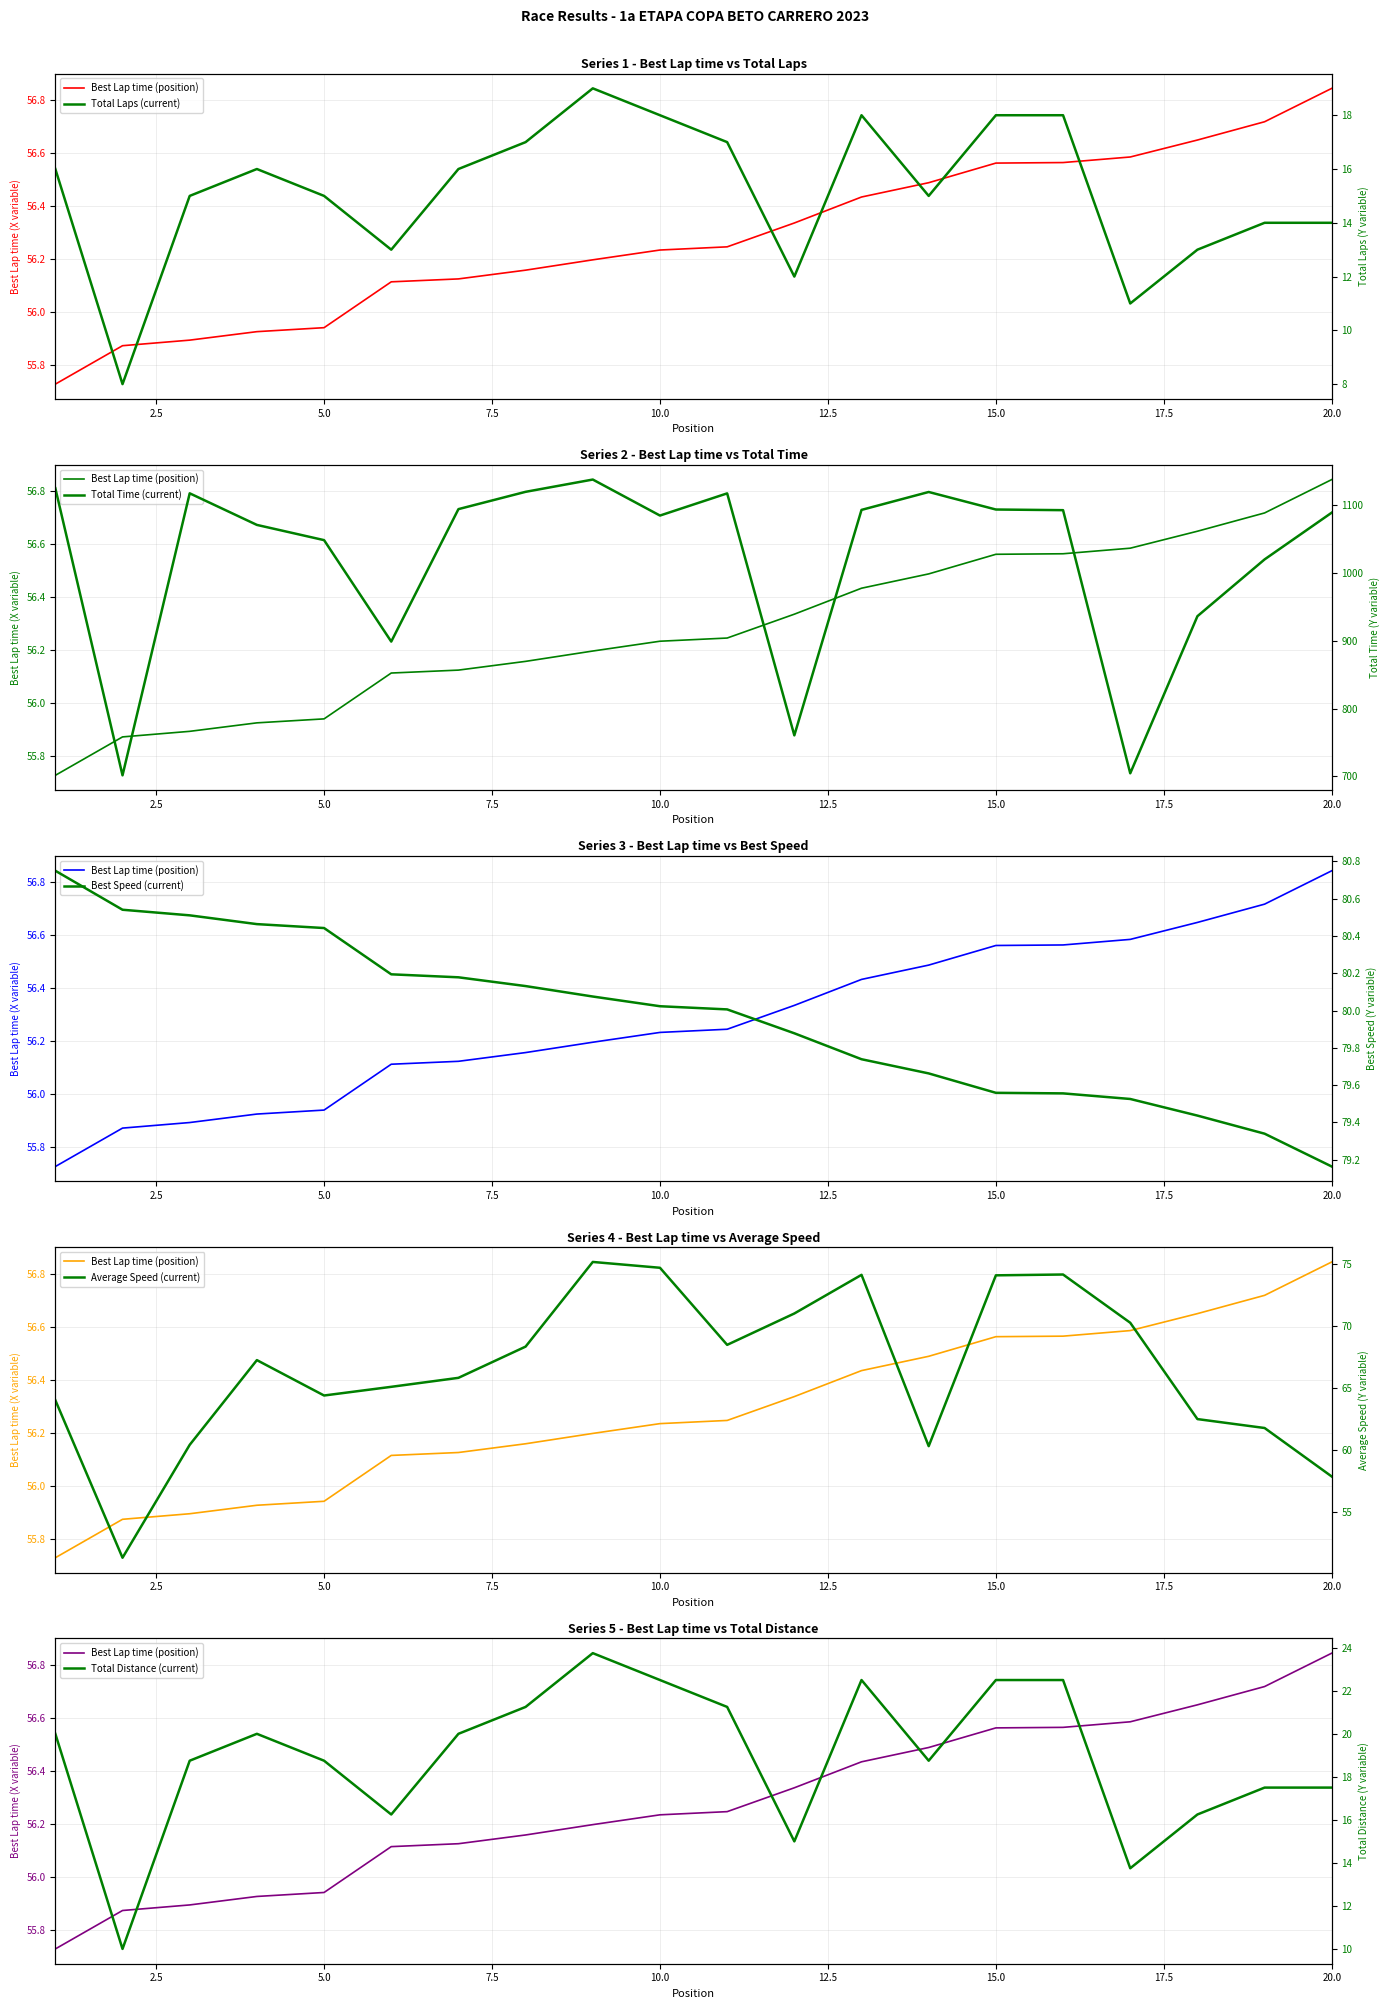

Which has a higher value, 7.5 or 17.5?

17.5